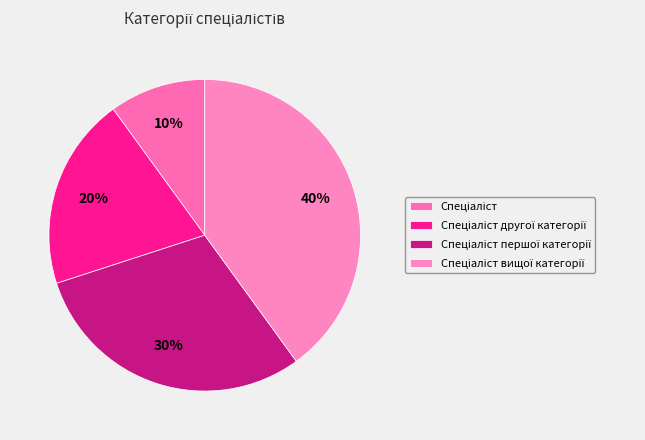

Is Спеціаліст the majority of the pie?

No